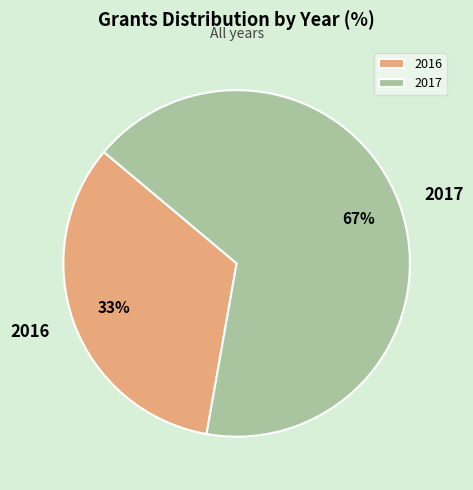

Between 2017 and 2016, which is larger?

2017